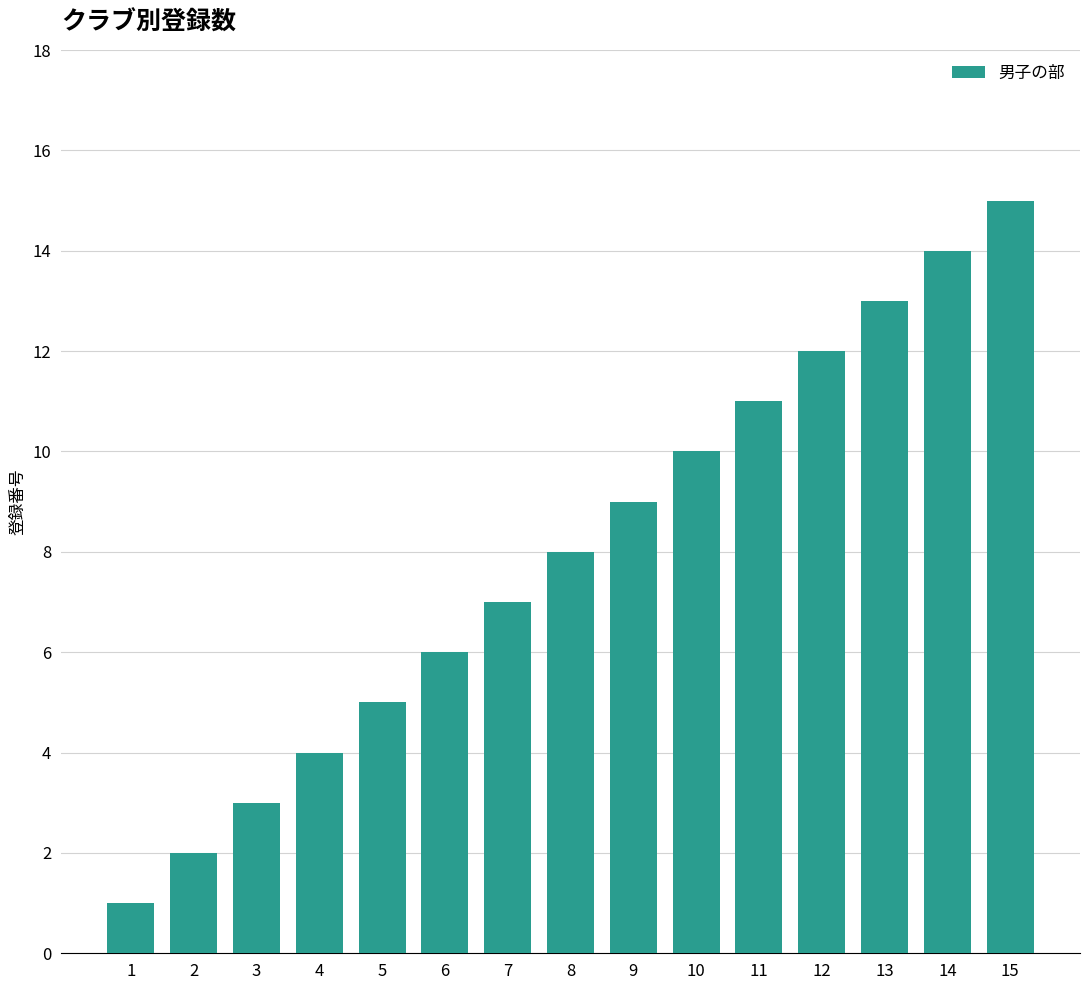

Reading right to left, extract all data points from this chart.

15=15	14=14	13=13	12=12	11=11	10=10	9=9	8=8	7=7	6=6	5=5	4=4	3=3	2=2	1=1